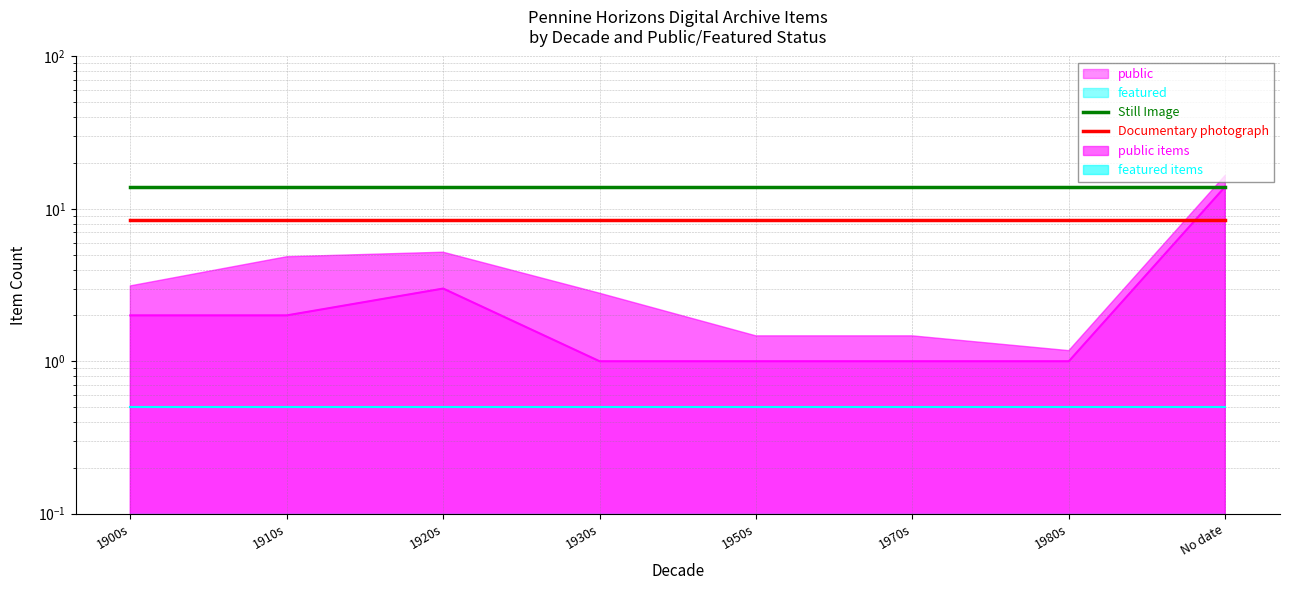

True or false: Still Image and Documentary photograph intersect in this chart.

False